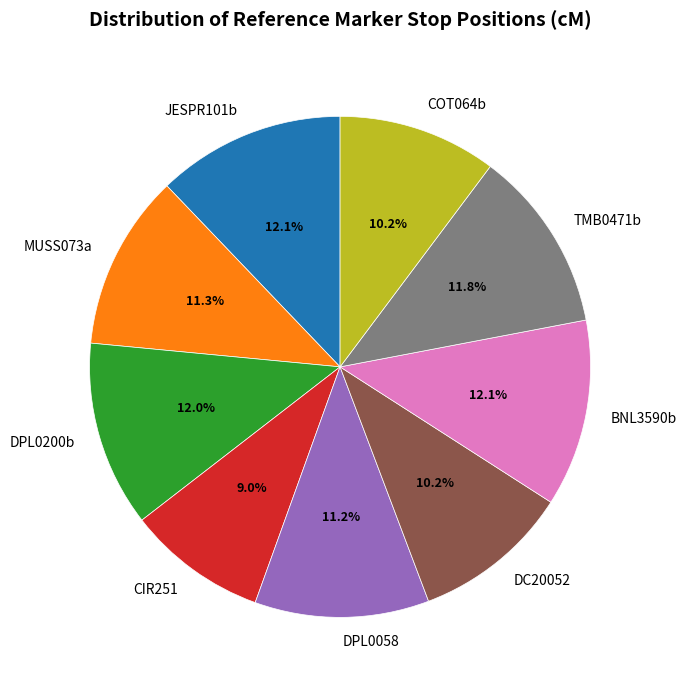

To the nearest percent, what is the combined percentage of DPL0058 and DPL0200b?

23%